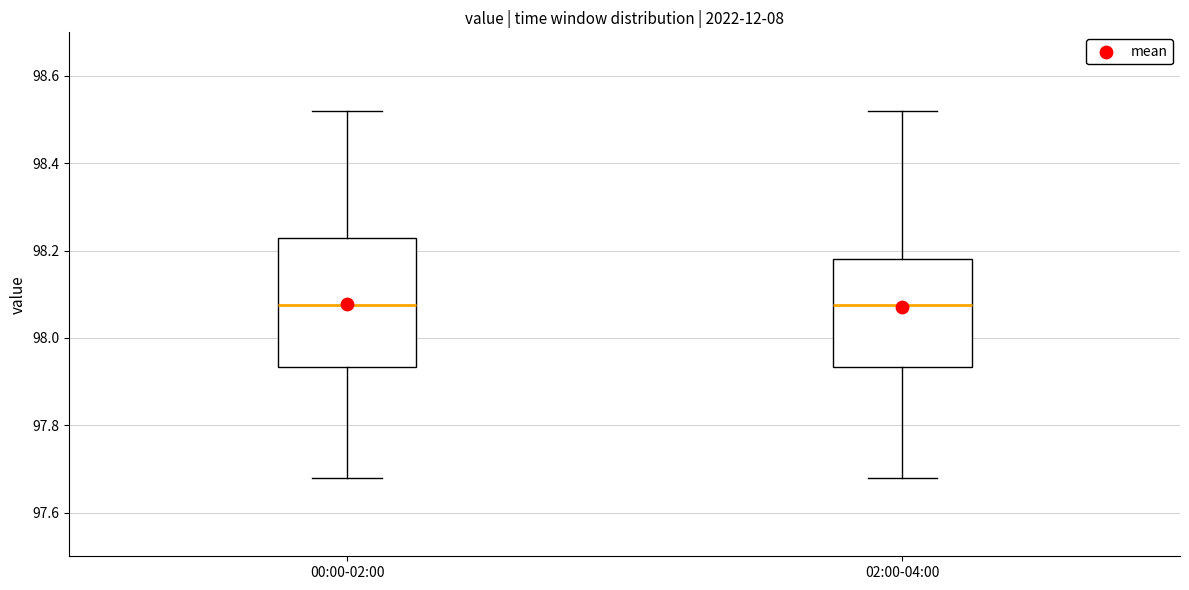

Comparing the boxes themselves (not the whiskers), which one is the tallest?

00:00-02:00